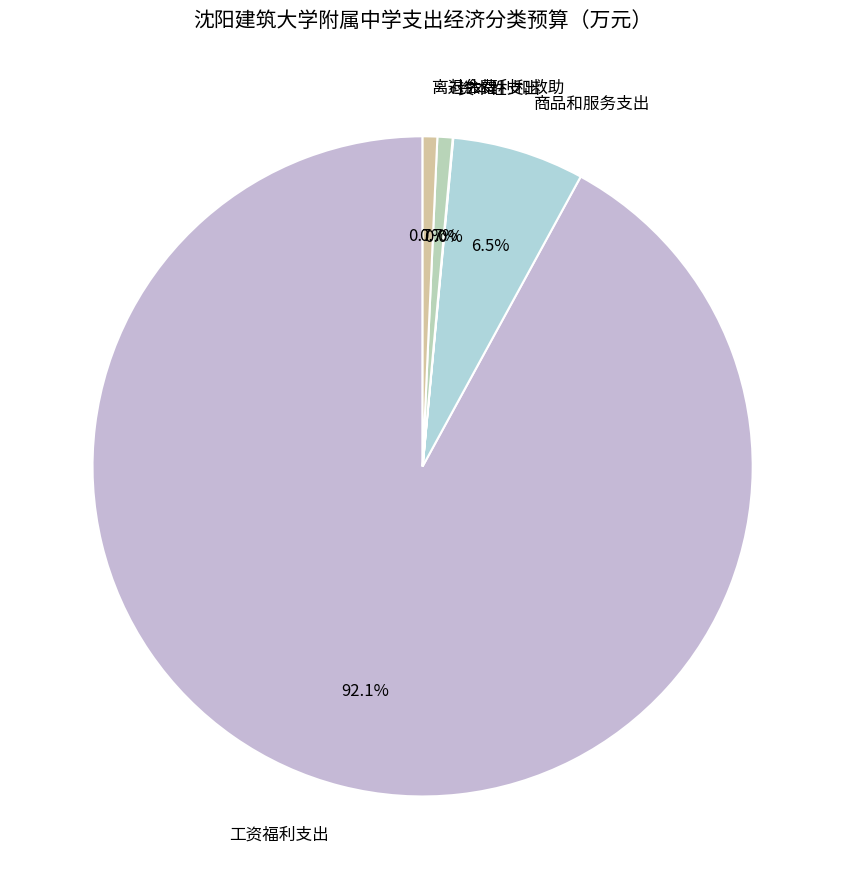

Which has a higher value, 工资福利支出 or 社会福利和救助?

工资福利支出